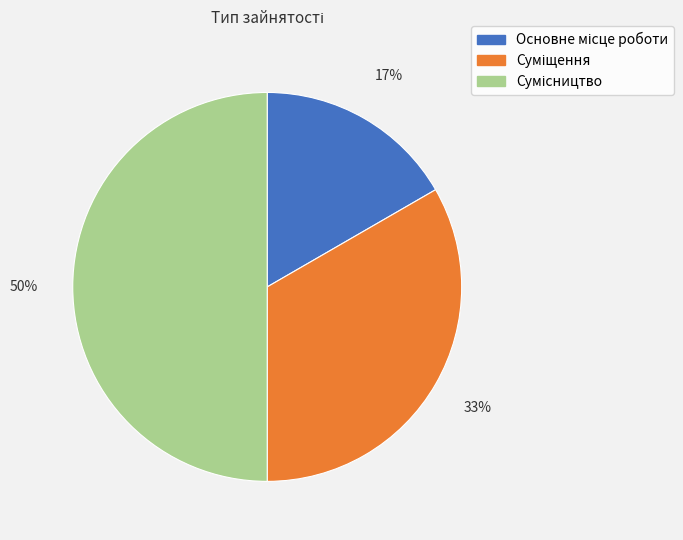

To the nearest percent, what is the average slice percentage?

33%